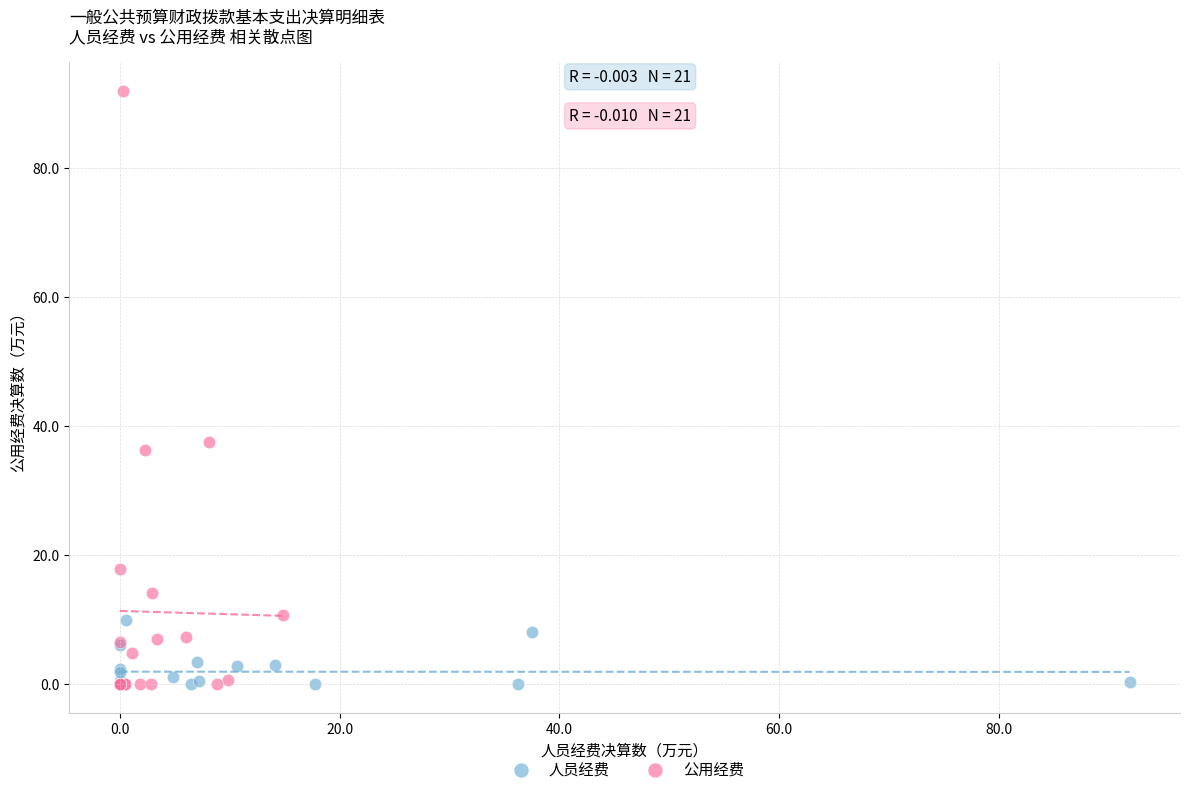

Which series has the widest spread of Y values?

公用经费